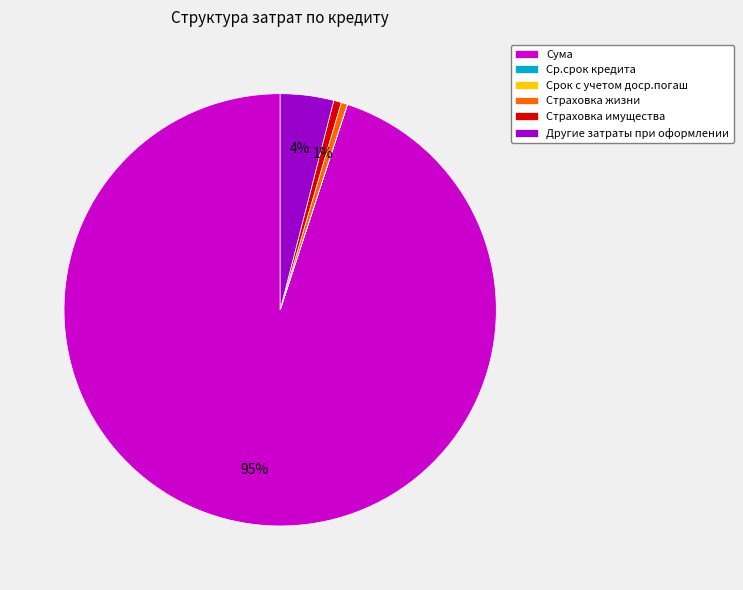

What is the largest slice in the pie chart?

Сума